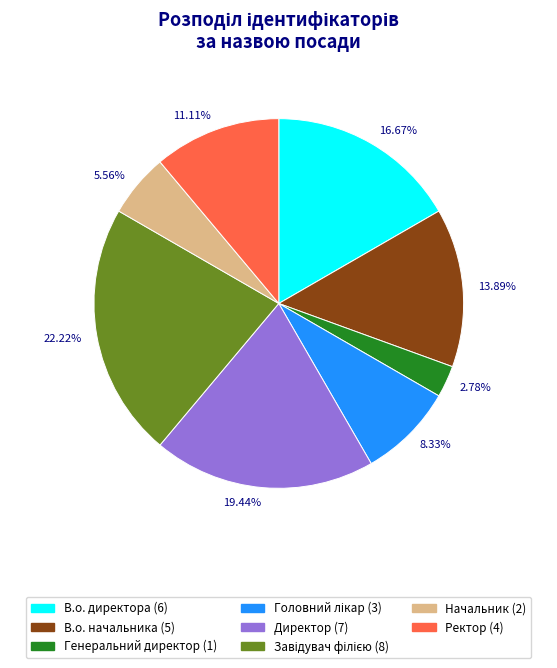

To the nearest percent, what is the average slice percentage?

12%